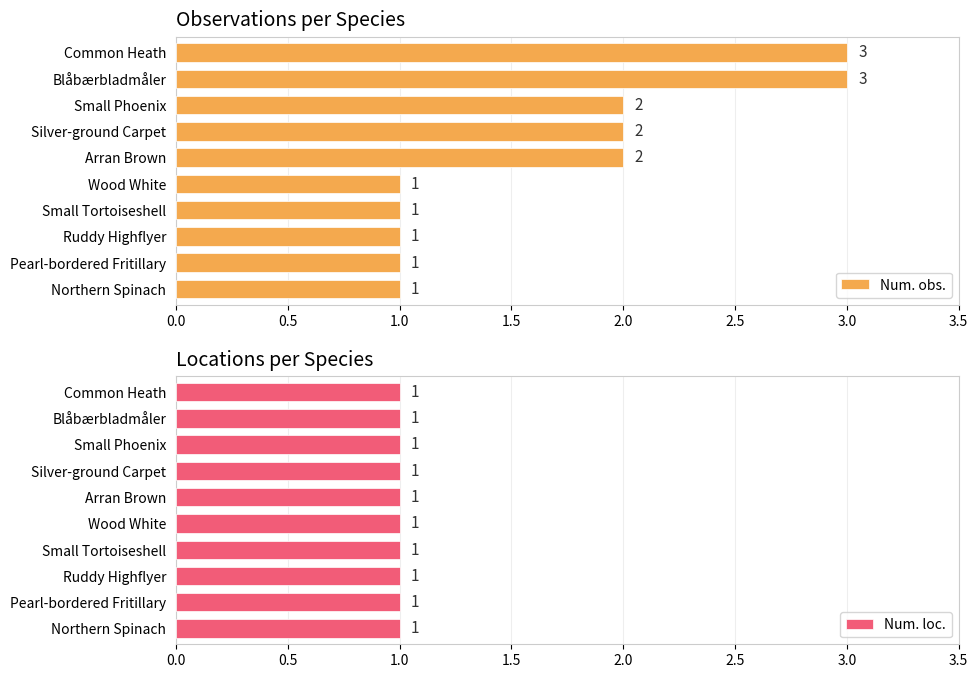

The value of Num. obs. at Northern Spinach is 2. True or false?

False